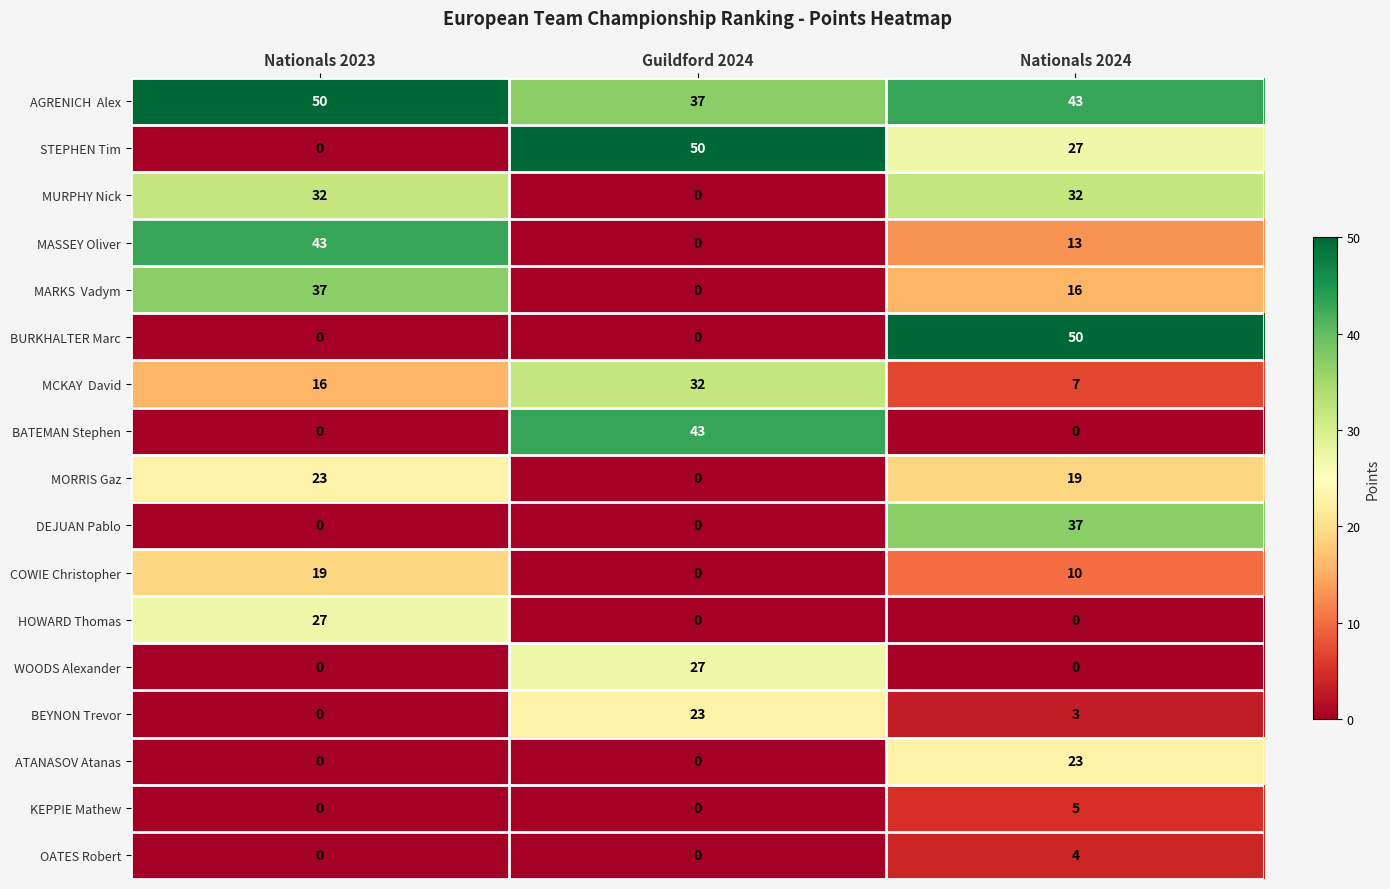

What is the sum of all KEPPIE Mathew values?

5